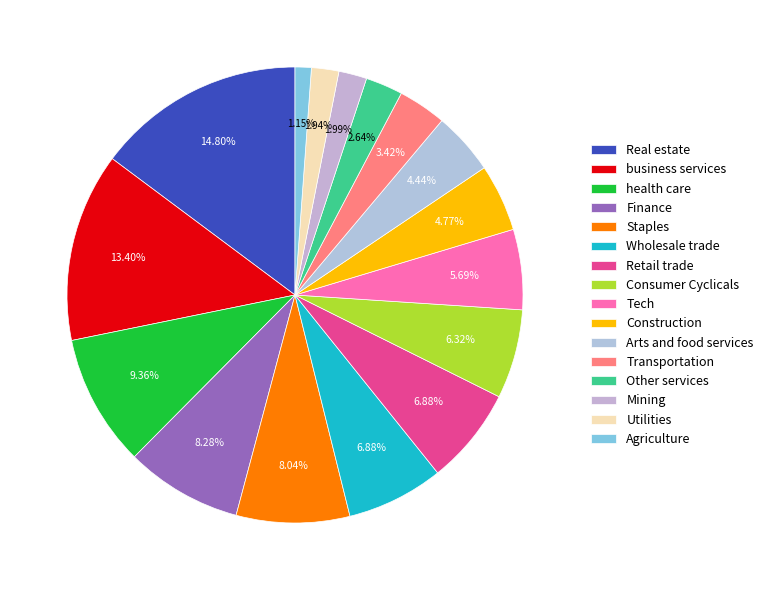

Is there a majority slice in this chart?

No